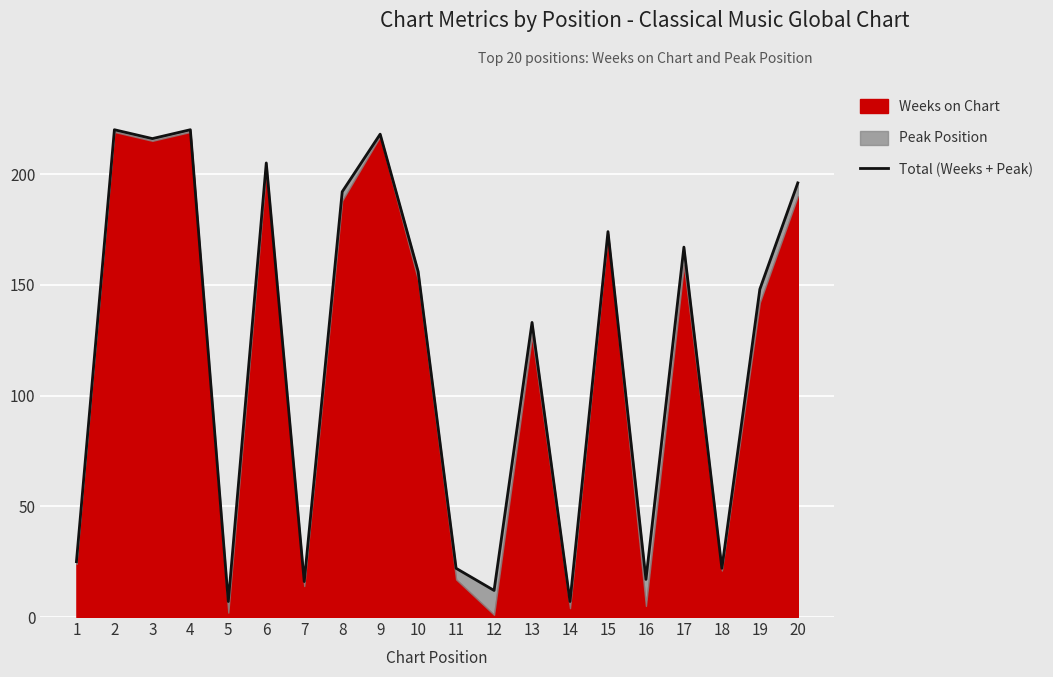

Rank the categories by value from highest to lowest.

2, 4, 9, 3, 6, 20, 8, 15, 17, 10, 19, 13, 1, 11, 18, 16, 7, 12, 5, 14